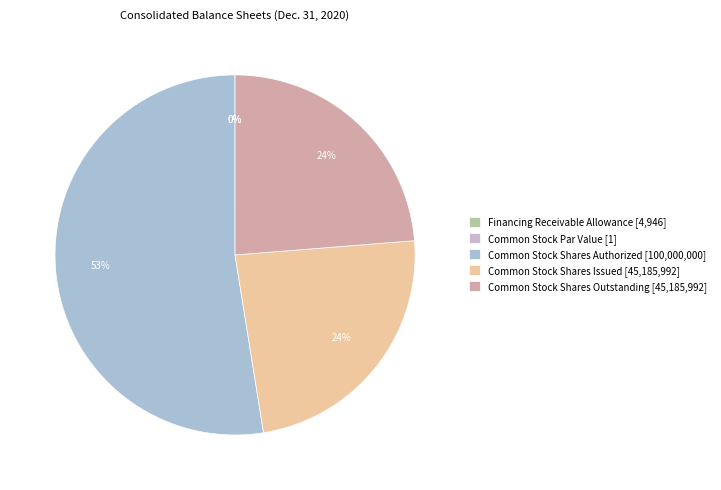

To the nearest percent, what is the average slice percentage?

20%